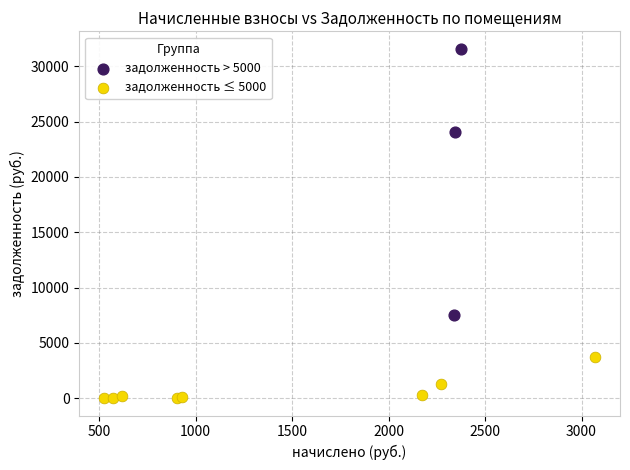

Which series has the widest spread of Y values?

задолженность > 5000